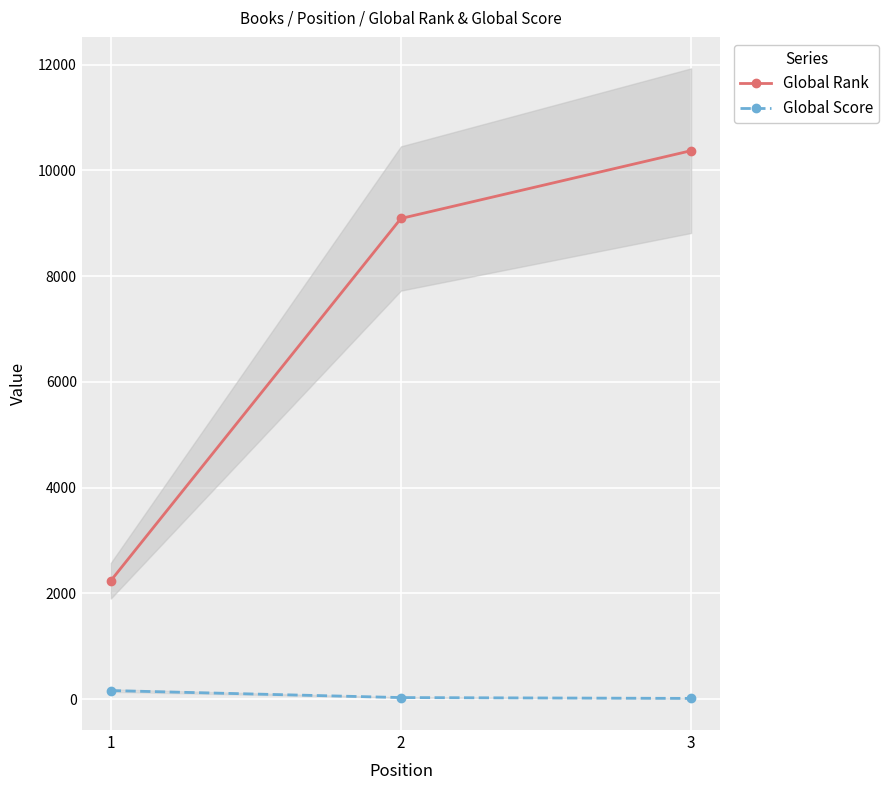

What is the total value across all series at 2?

9120